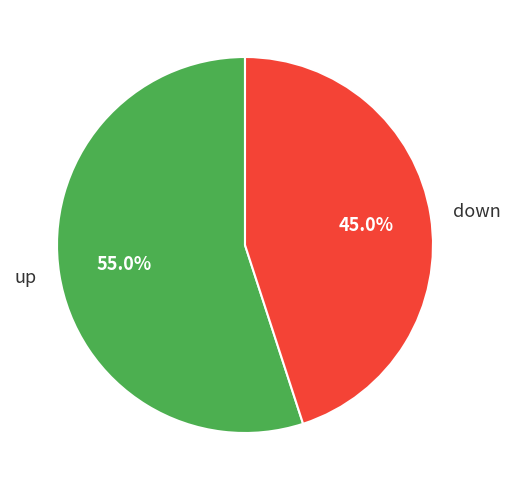

The down slice represents 45% of the pie. True or false?

True